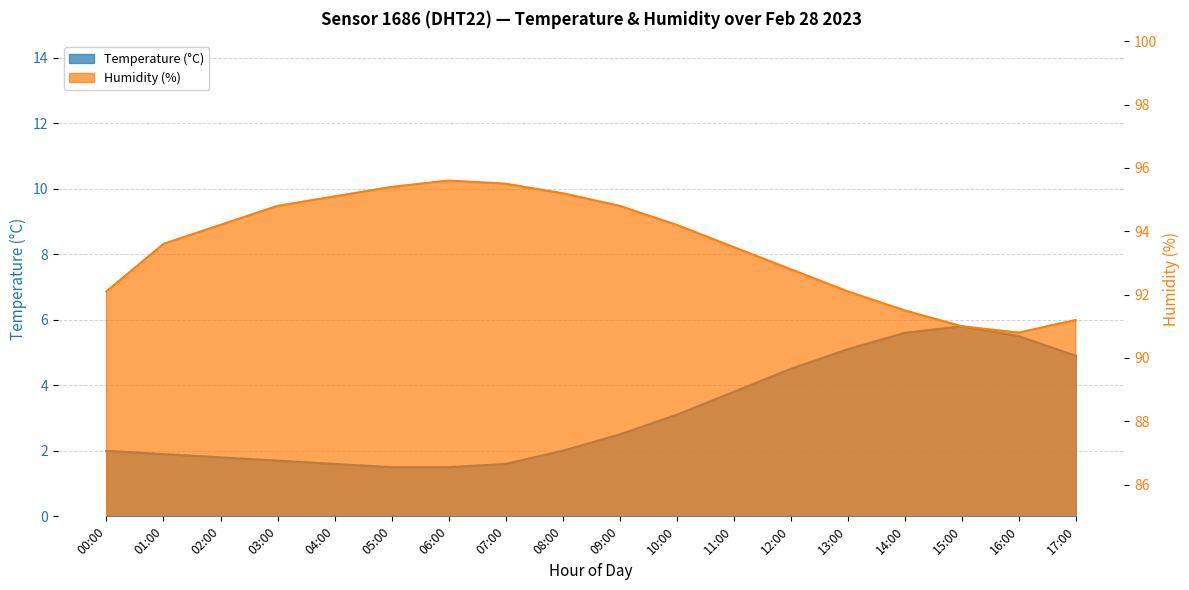

Reading left to right, transcribe all the data shown in this chart.

Temperature: 2.0	1.9	1.8	1.7	1.6	1.5	1.5	1.6	2.0	2.5	3.1	3.8	4.5	5.1	5.6	5.8	5.5	4.9
Humidity: 92.1	93.6	94.2	94.8	95.1	95.4	95.6	95.5	95.2	94.8	94.2	93.5	92.8	92.1	91.5	91.0	90.8	91.2